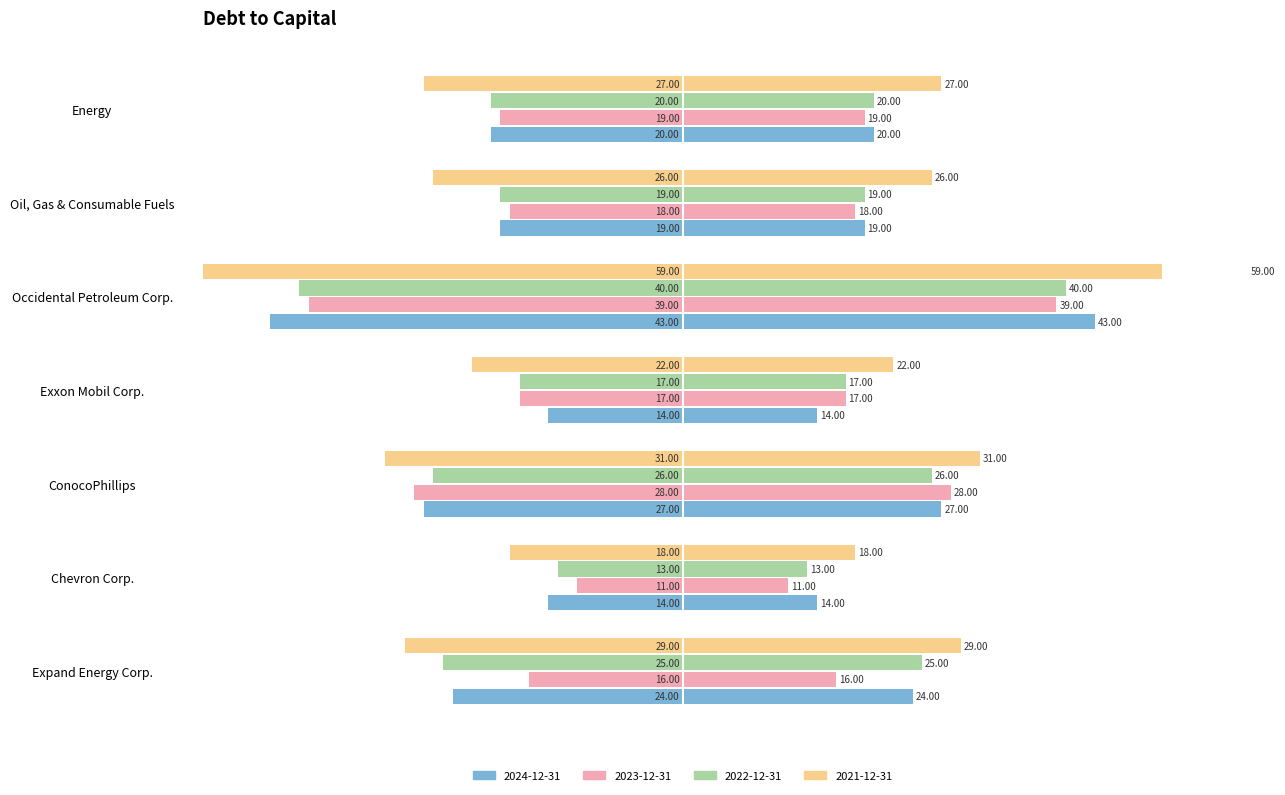

What are all the series names shown in the legend?

2024-12-31, 2023-12-31, 2022-12-31, 2021-12-31